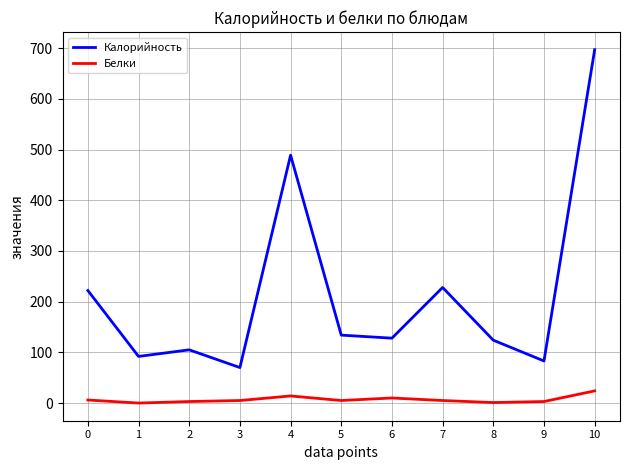

At which label does Калорийность reach its peak?

10